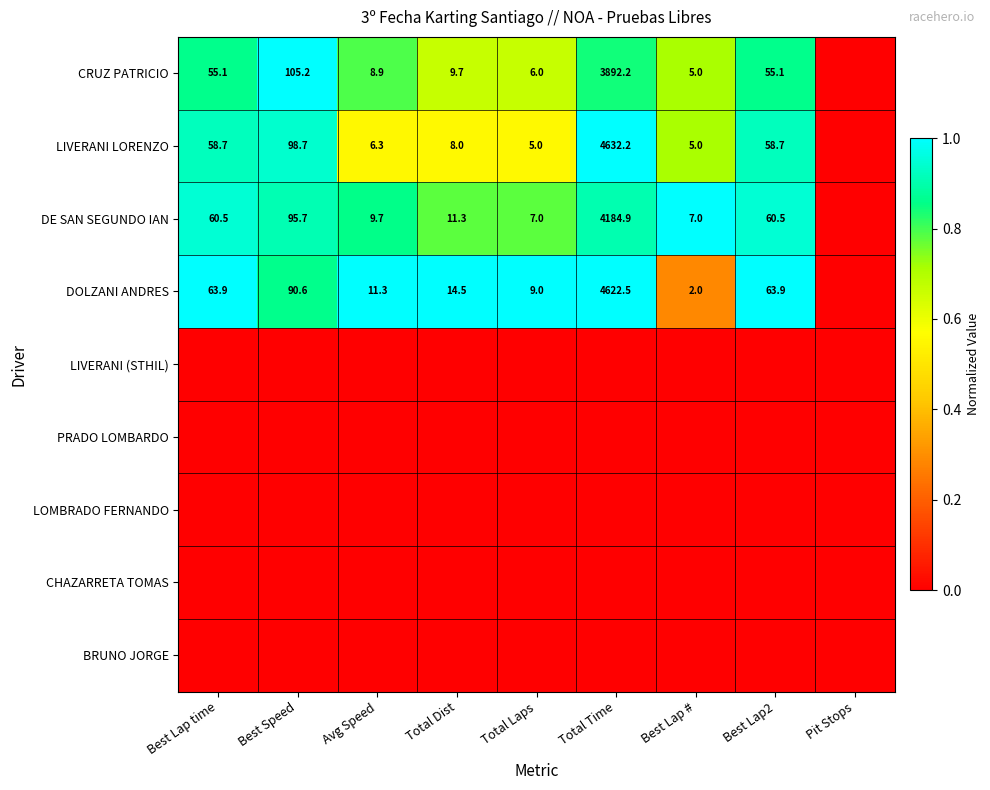

What is the difference between the DE SAN SEGUNDO IAN values at Best Speed and Total Dist?

84.4